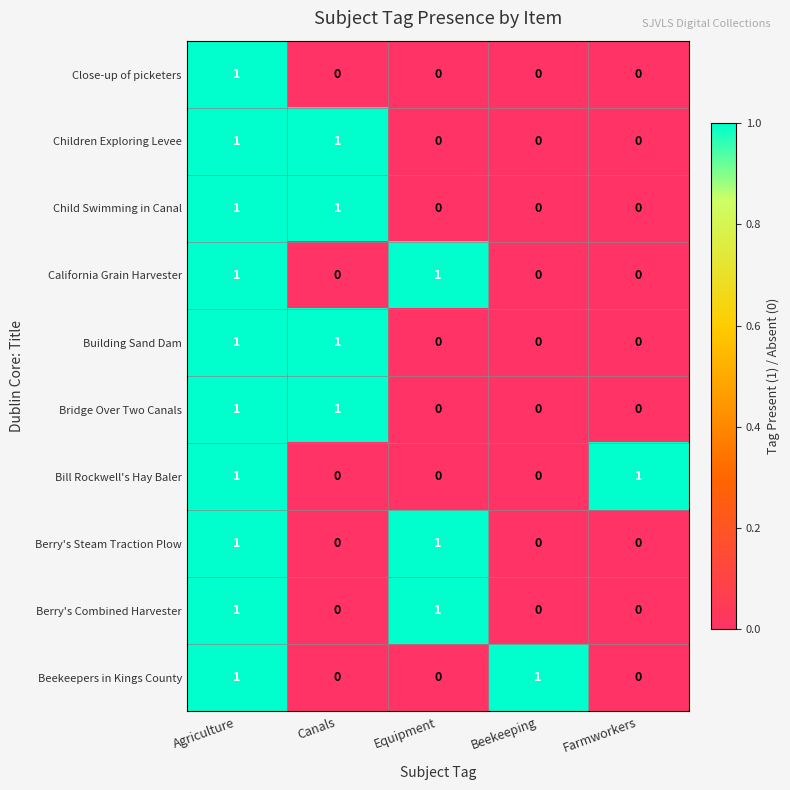

How many Beekeepers in Kings County values are between 0 and 1?

5